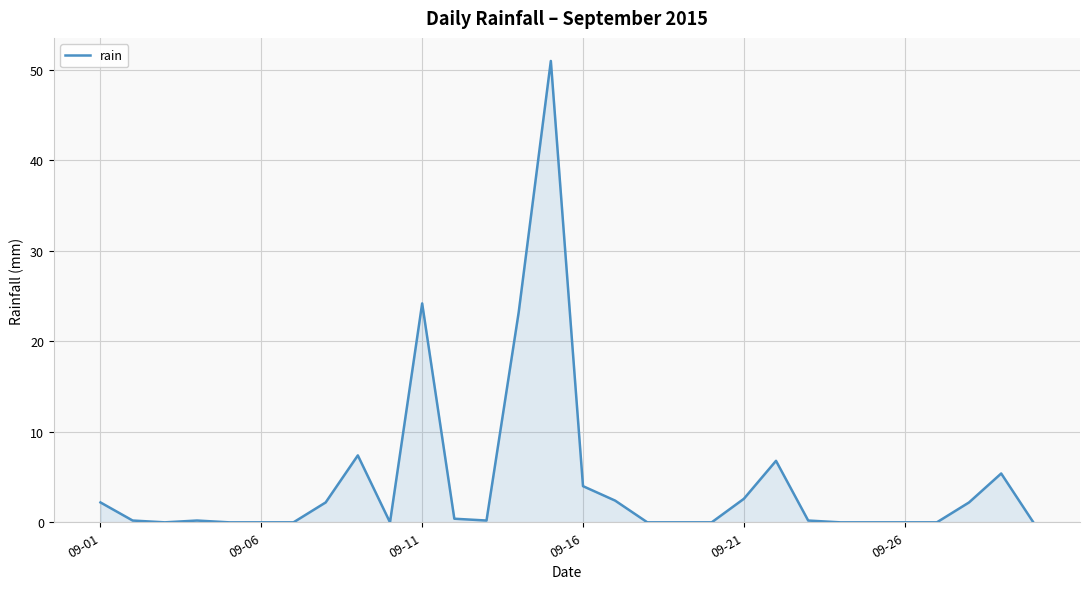

What is the difference between the maximum and minimum values?

51.0